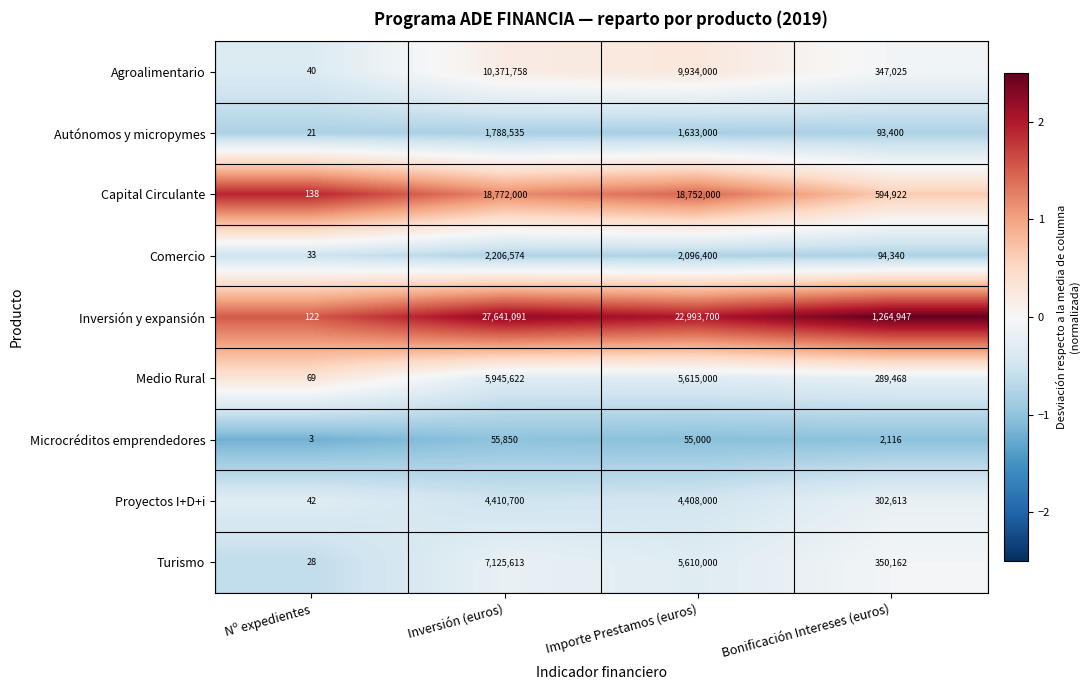

What is the approximate value of Inversión y expansión at Importe Prestamos (euros), to the nearest 100?

22993700